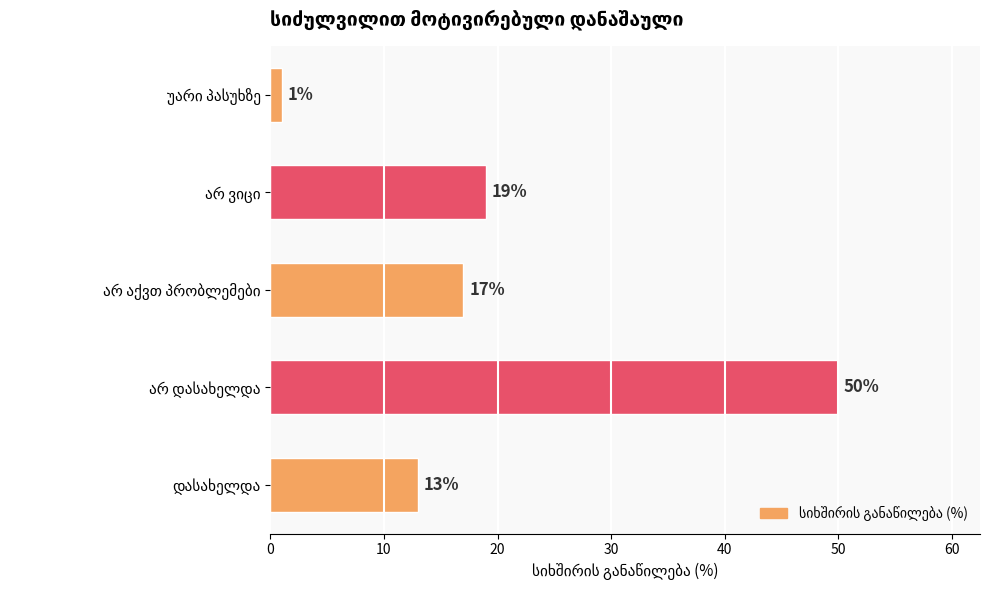

What is the smallest value displayed?

1